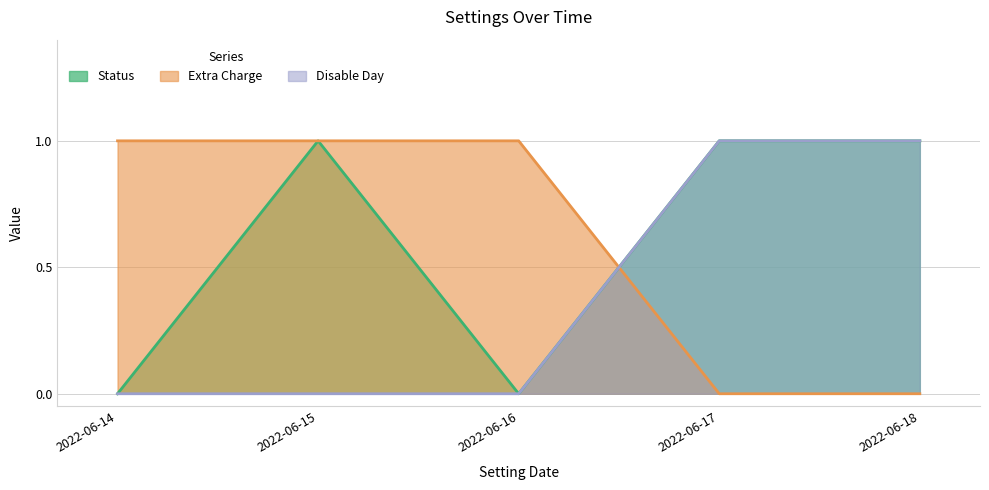

What is the difference between the Status values at 2022-06-14 and 2022-06-17?

1